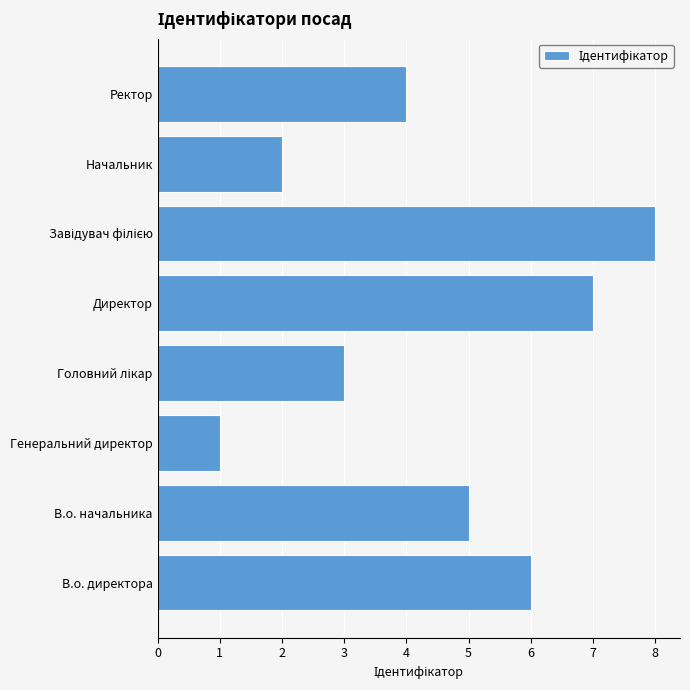

How many data points does each series have?

8